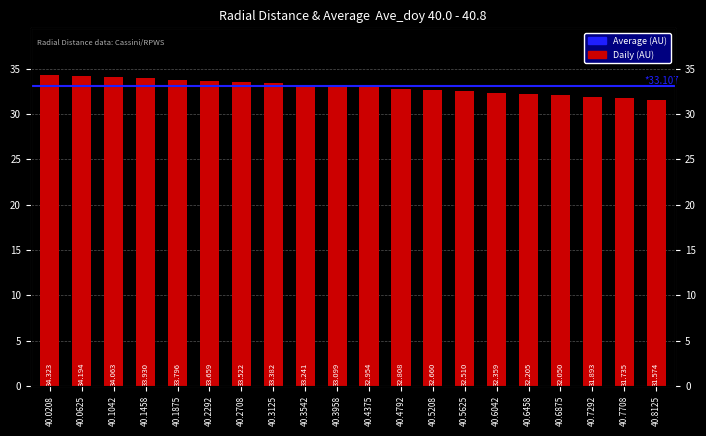

True or false: the data shows 32.5 at 40.5625.

True